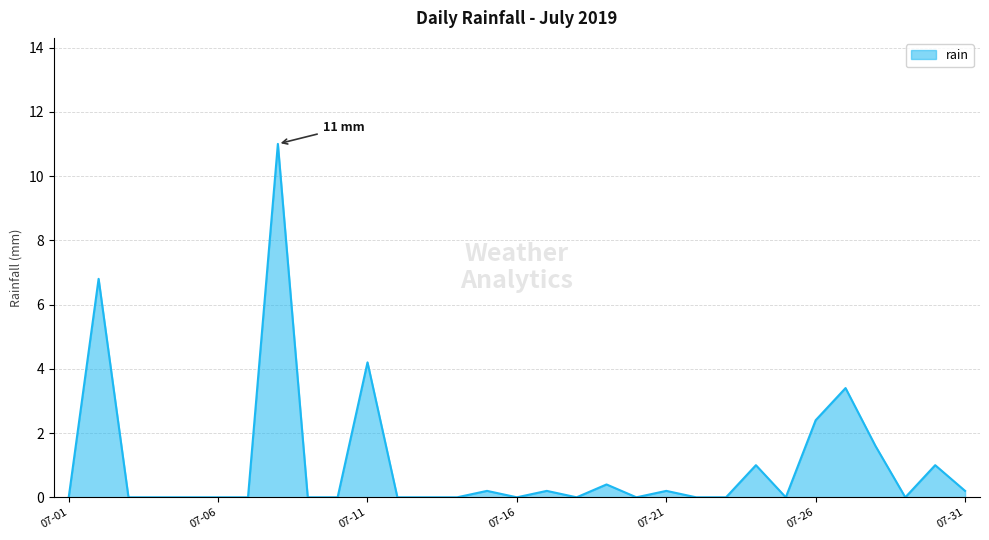

What is the maximum value shown in the chart?

11.0